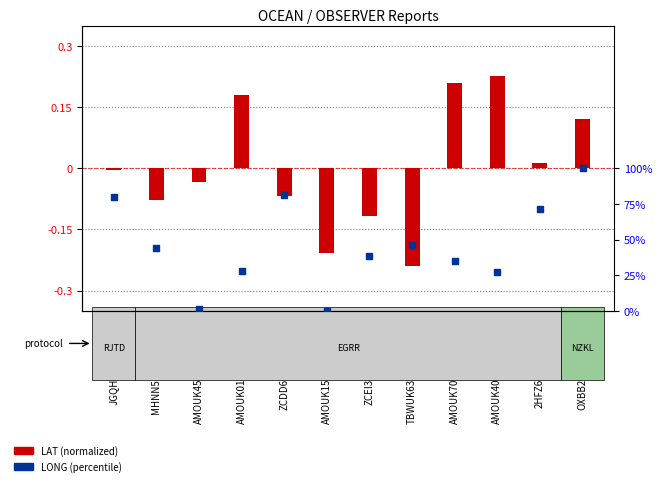

What are all the series names shown in the legend?

LAT (normalized), LONG (percentile)